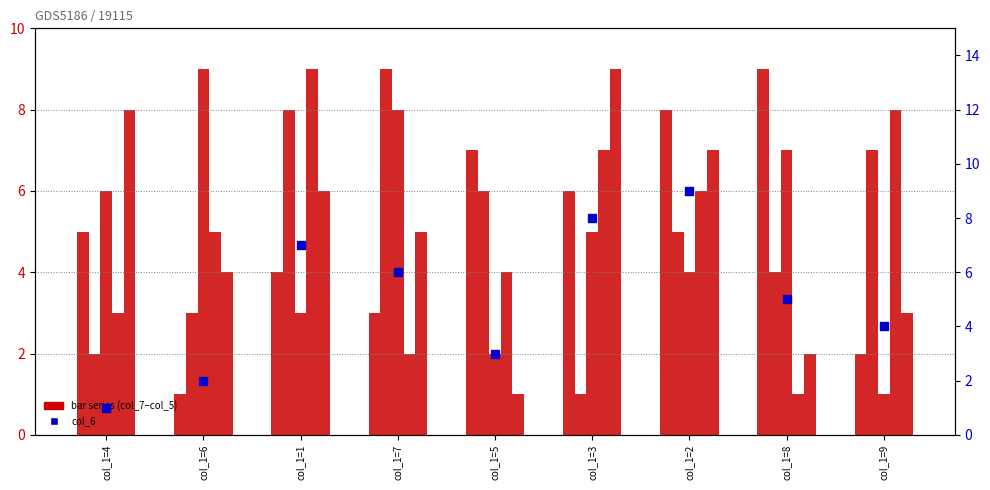

Is the value of col_4 at col_1=4 greater than the value of col_7 at col_1=2?

No